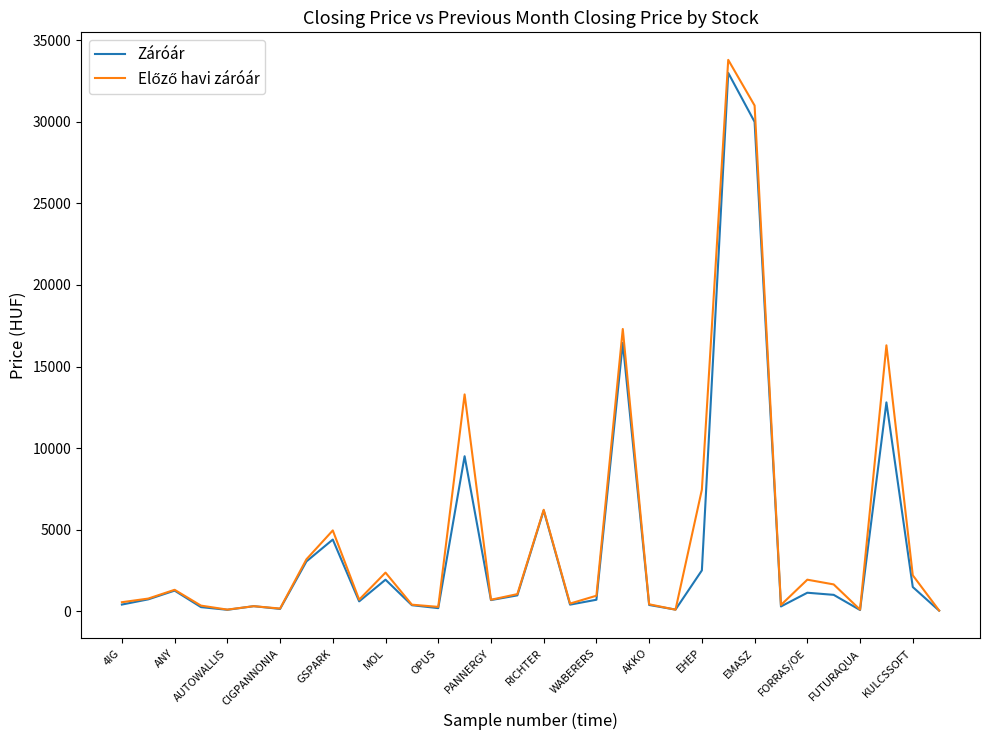

What is the maximum value for Záróár?

33000.0